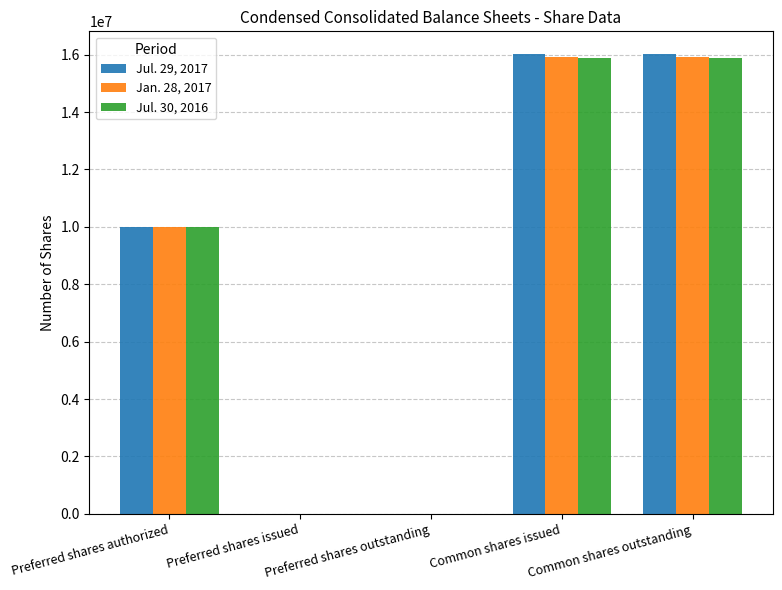

Between Preferred shares outstanding and Common shares outstanding, which series saw the biggest shift?

Jul. 29, 2017